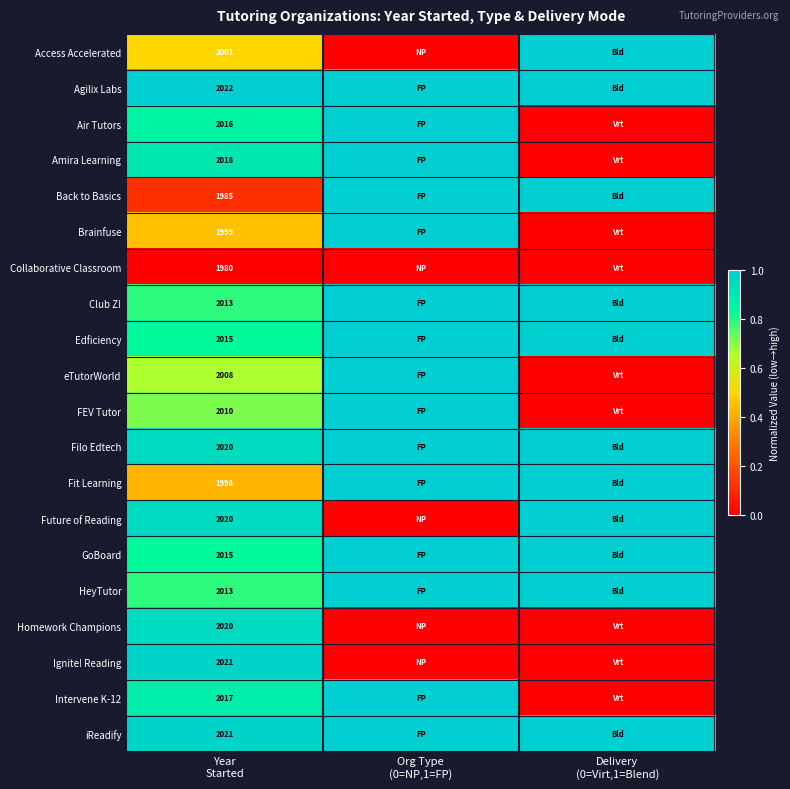

Where is iReadify nearest to the value 0?

Year Started